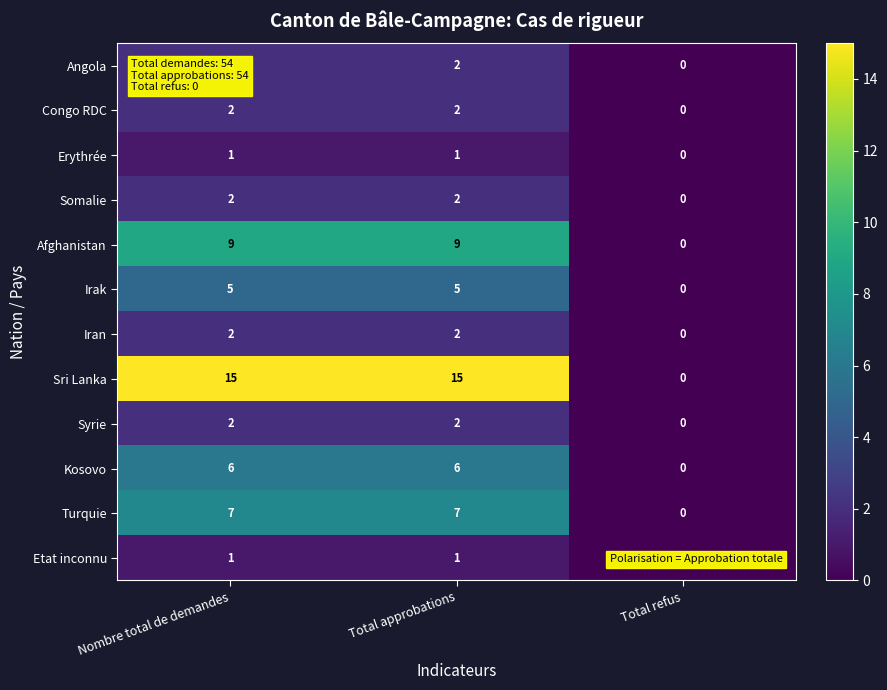

The Somalie series shows 0 at Total refus. True or false?

True